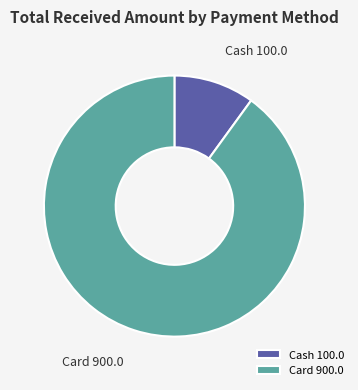

How many slices are in this pie chart?

2